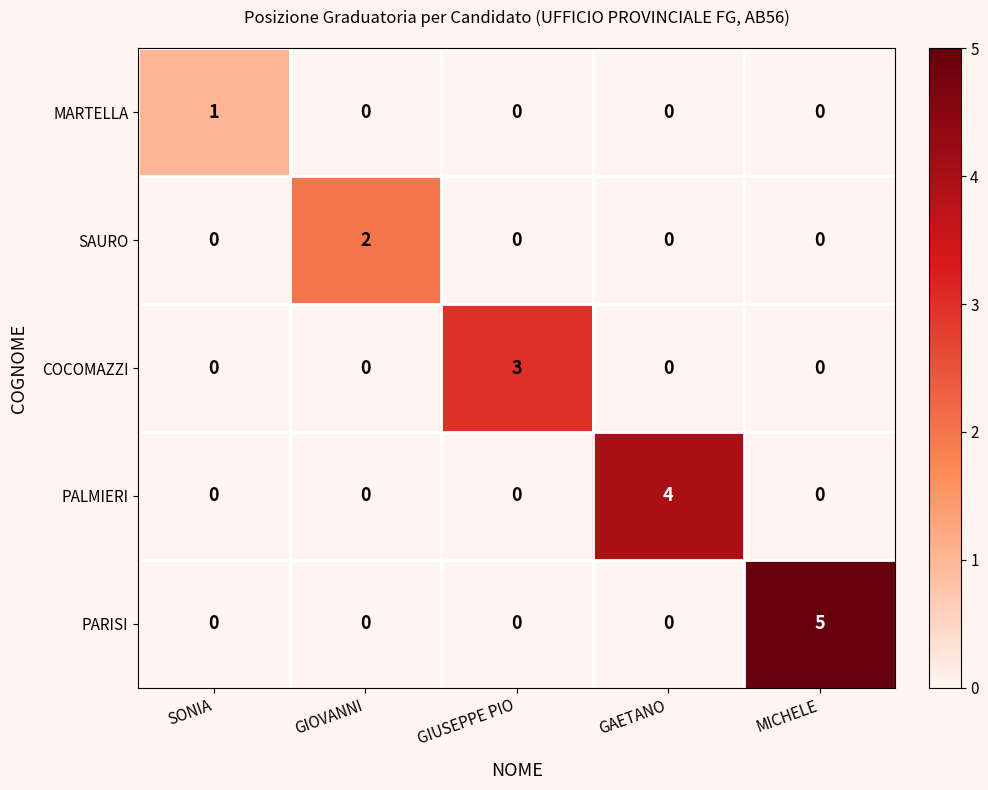

How many PARISI values are between 0 and 1?

4